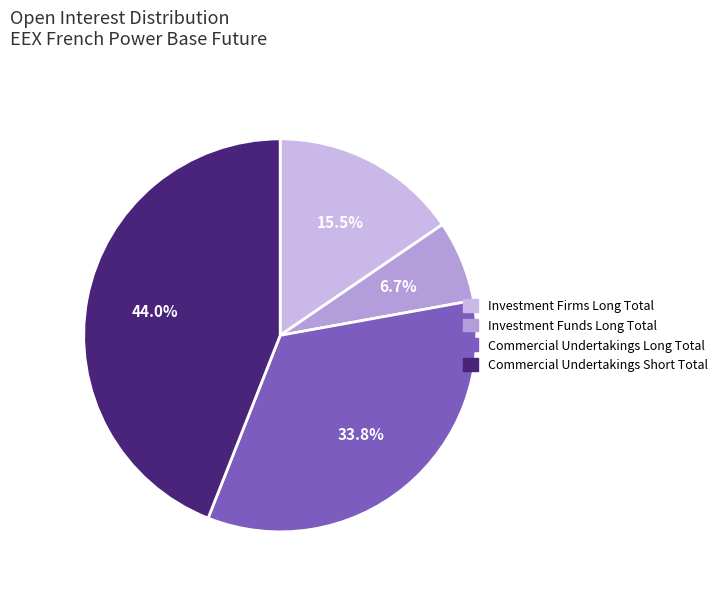

To the nearest percent, what portion does Commercial Undertakings Short Total represent?

44%